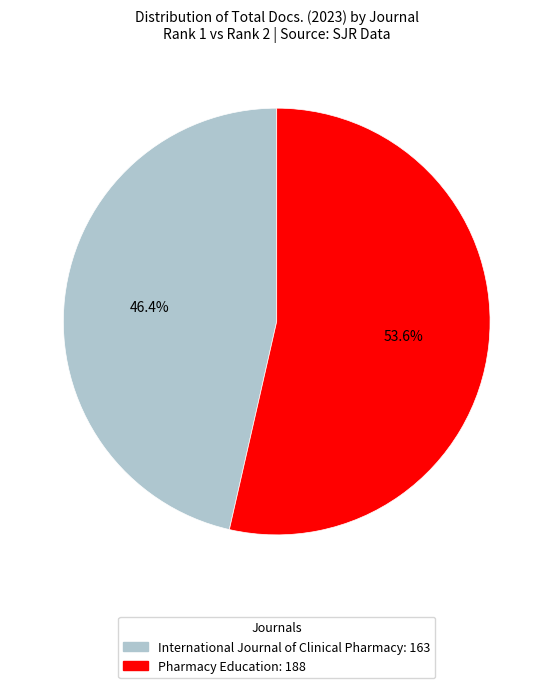

Which category has the smallest portion of the pie?

International Journal of Clinical Pharmacy